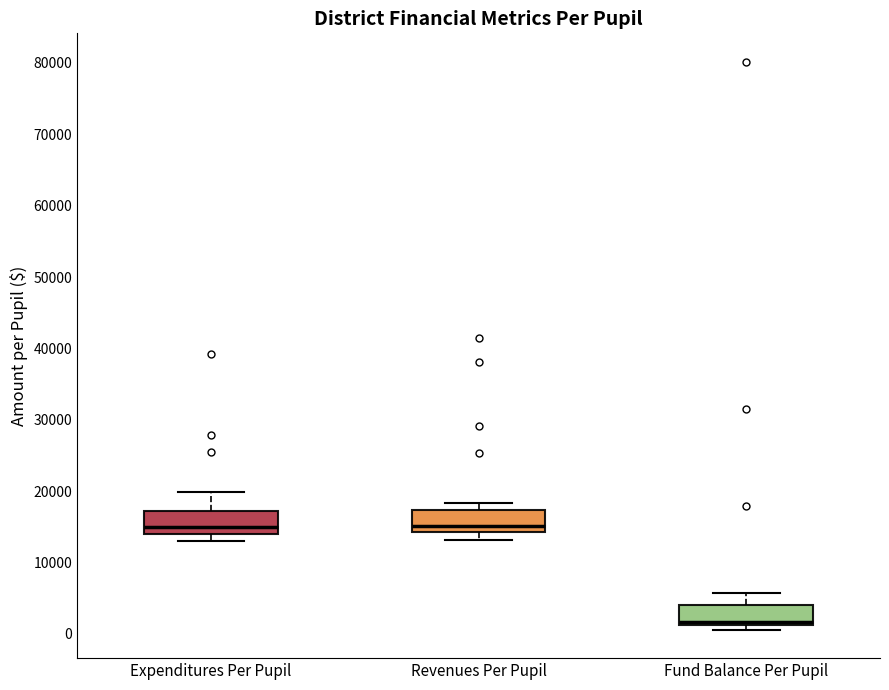

Reading left to right, read every box against the y-axis: the position of its median line, the range the box covers, and the ends of its whiskers. The values are not printed on the chart, so give them approximately, as read against the axis.

Expenditures Per Pupil: median 15000, box 14000 to 17000, whiskers 13000 to 20000
Revenues Per Pupil: median 15000, box 14000 to 17000, whiskers 13000 to 18000
Fund Balance Per Pupil: median 2000, box 1000 to 4000, whiskers 1000 (just below the box's lower edge) to 6000